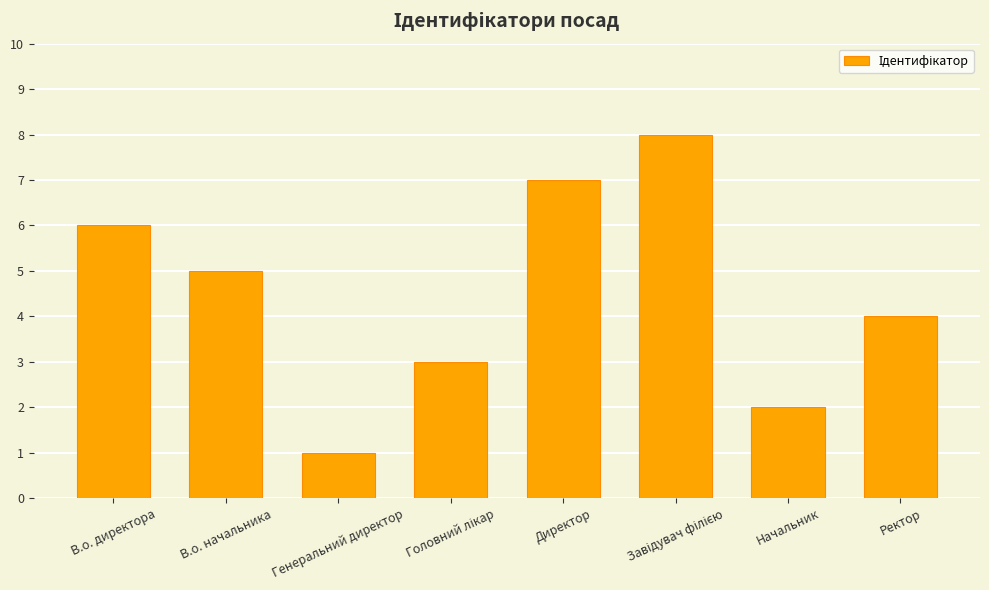

What is the ratio of the value at Начальник to the value at В.о. начальника?

0.4